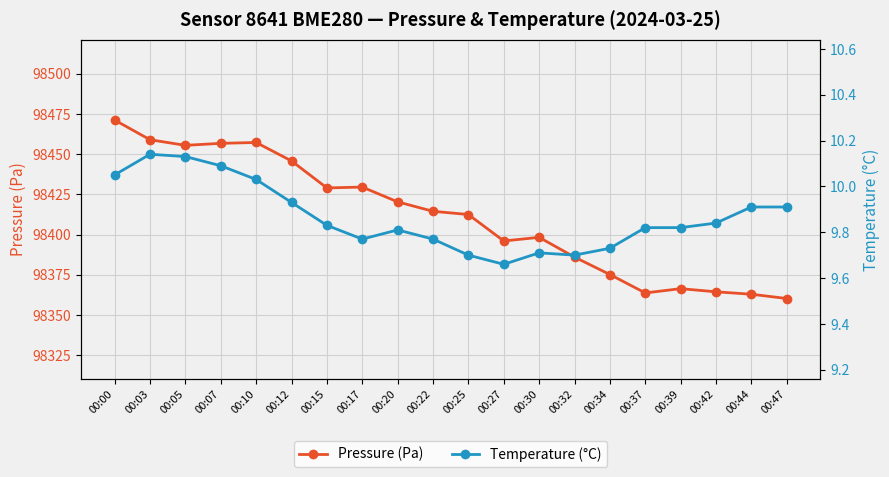

Between 00:05 and 00:22, which is larger?

00:05